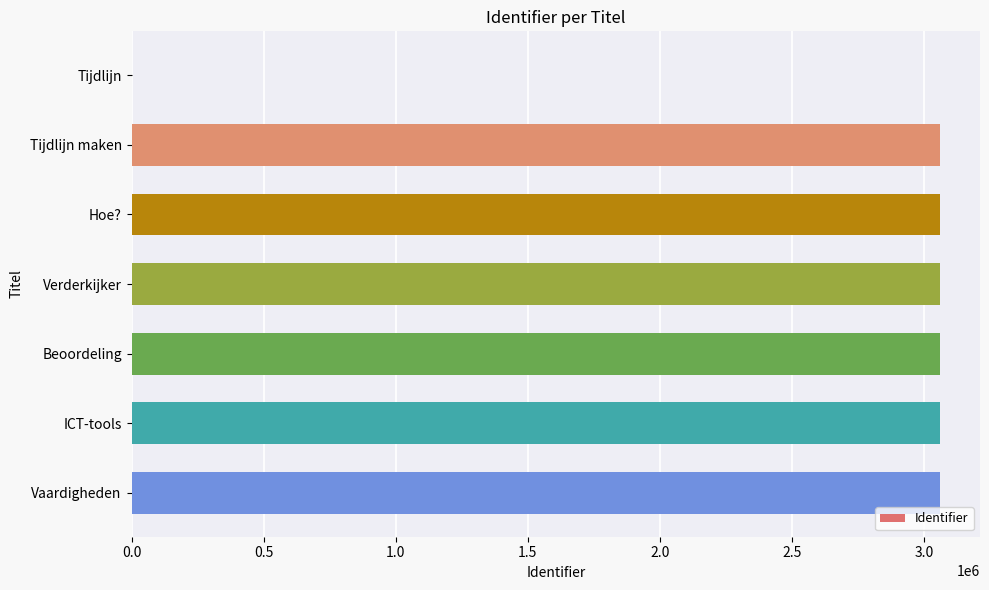

What is the greatest value displayed?

3058844